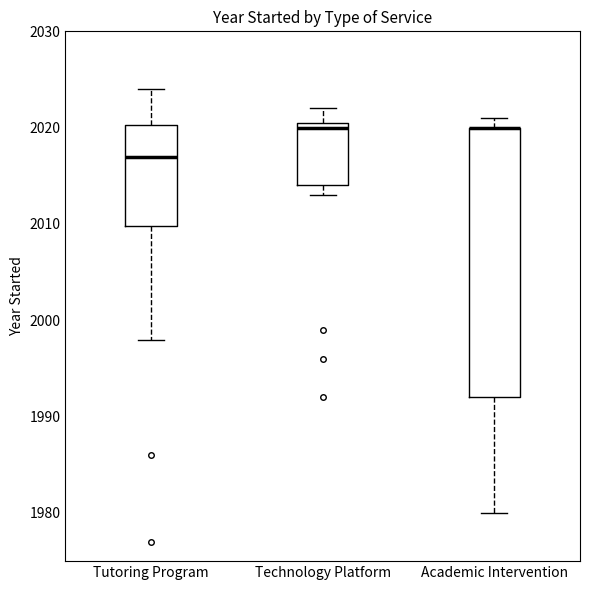

Which box is the tallest, from its lower edge to its upper edge?

Academic Intervention